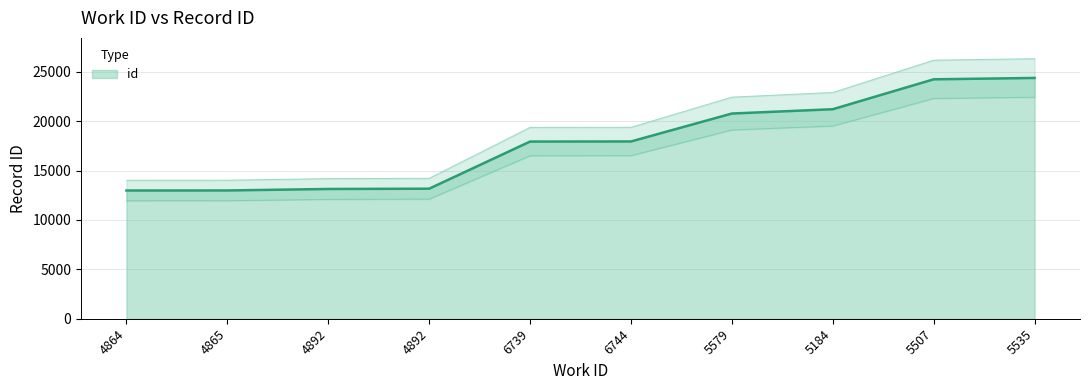

The chart shows a value of 16543 at 5507. True or false?

False